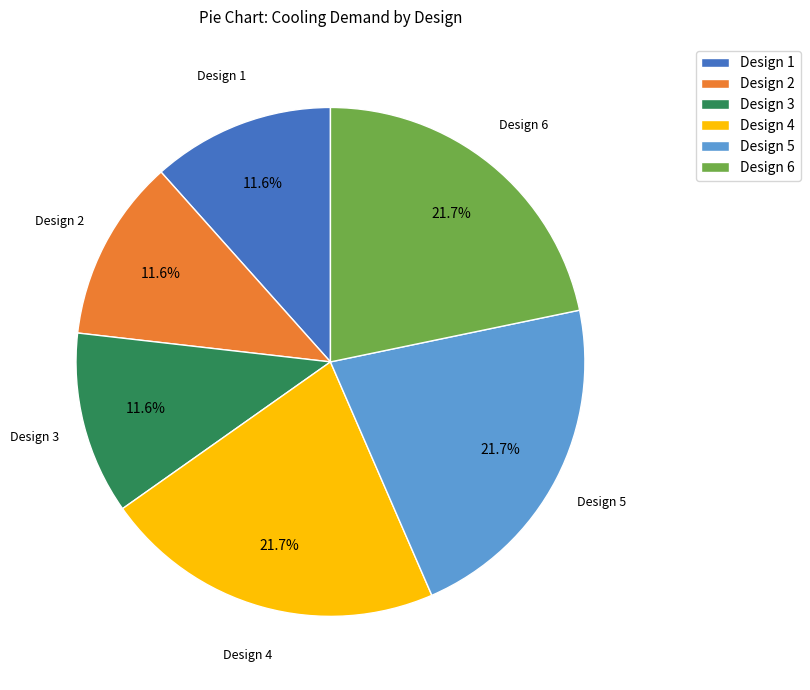

Does any single category account for the majority?

No